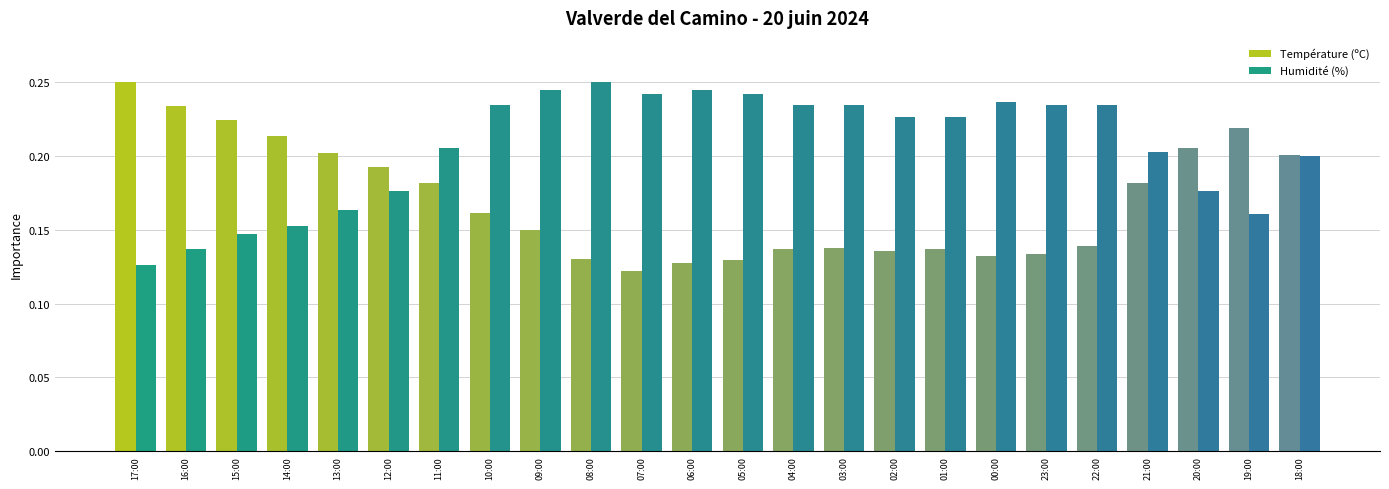

List the series in order of their overall mean, highest first.

Humidité (%), Température (ºC)